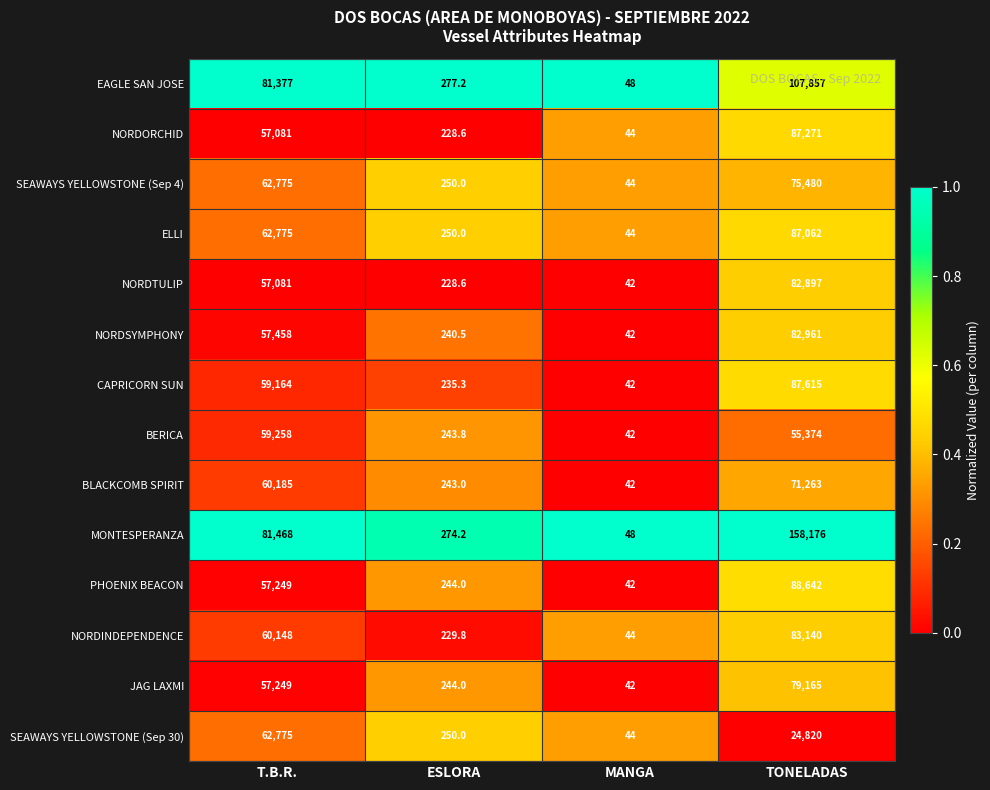

Is the value of MONTESPERANZA at T.B.R. greater than the value of EAGLE SAN JOSE at ESLORA?

Yes